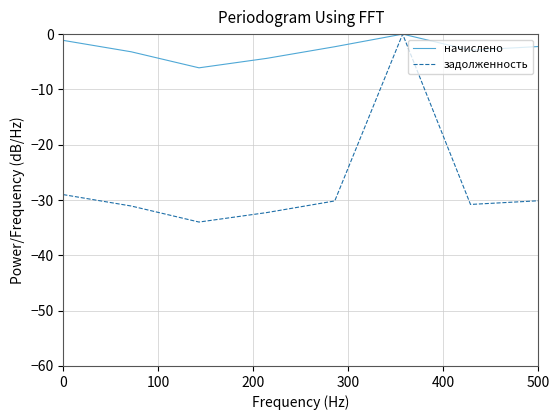

Which series has the widest spread of values?

задолженность